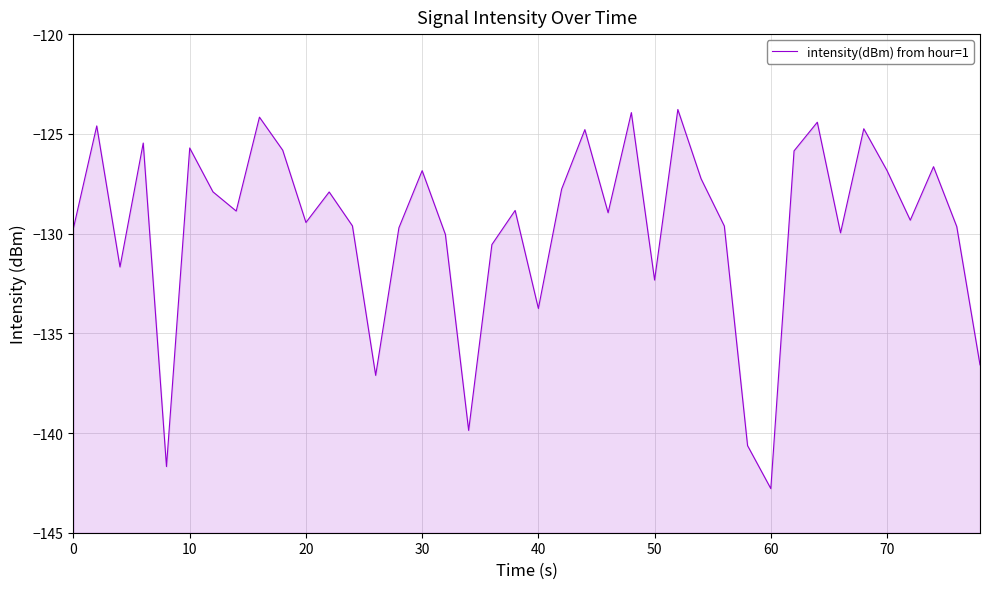

How many points are lower than both their immediate neighbors (excluding endpoints)?

12